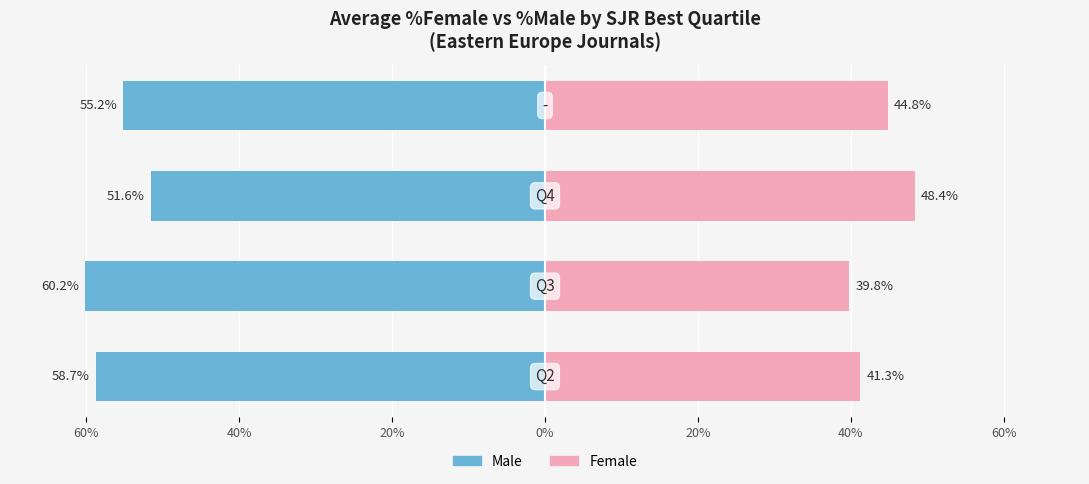

Is the value of Male at 0% greater than the value of Female at 40%?

No